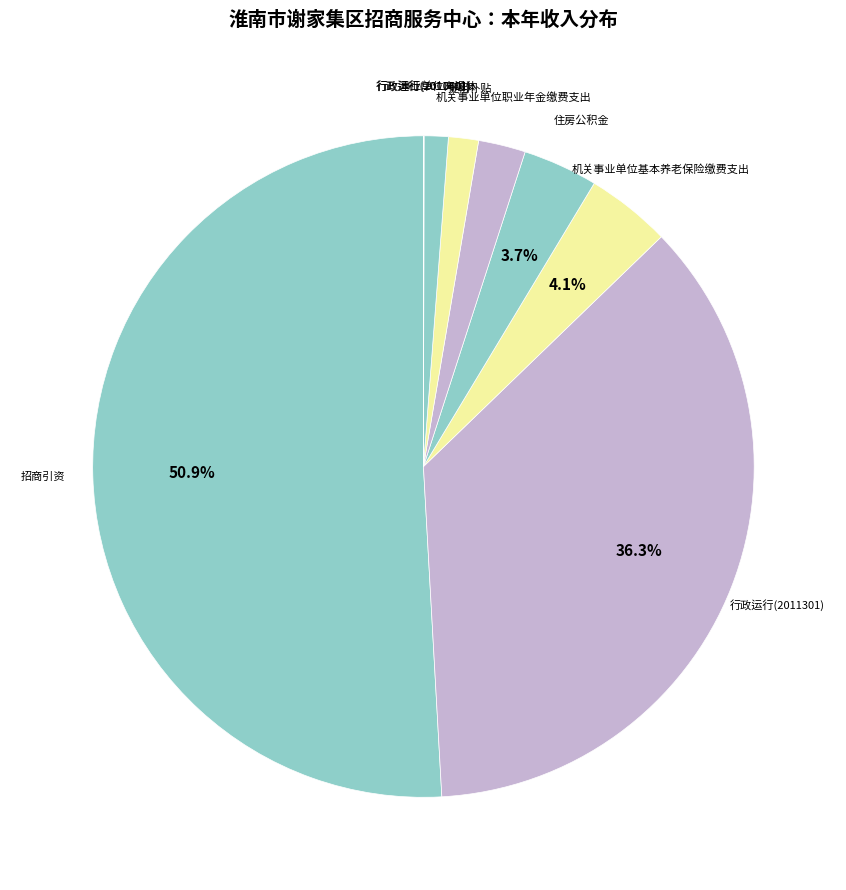

Which category has the biggest portion of the pie?

招商引资